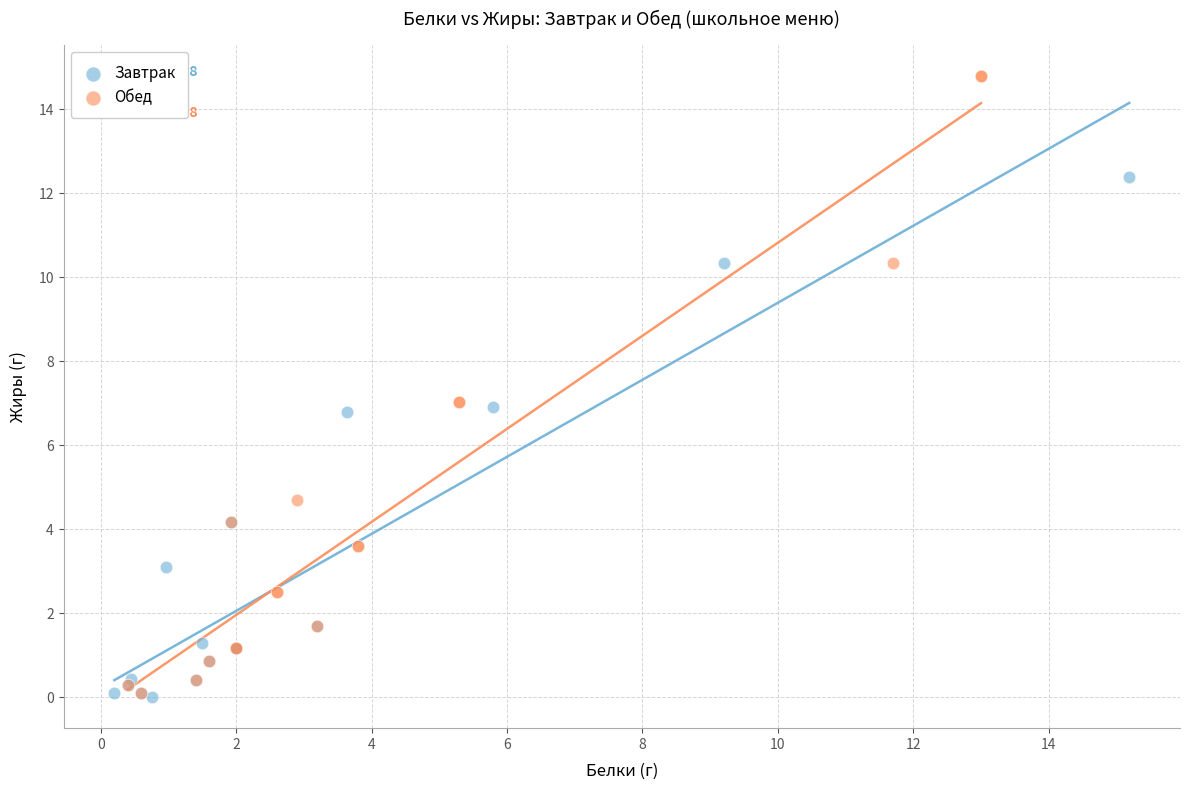

Which series reaches the maximum Y coordinate?

Обед